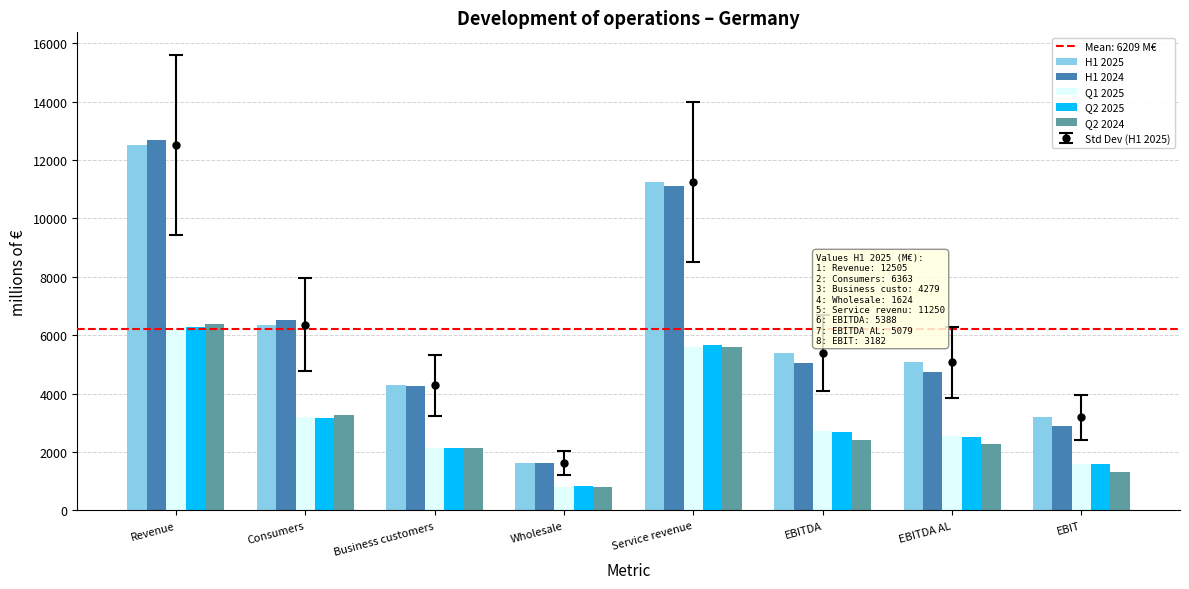

Between Service revenue and EBITDA AL, which is larger?

Service revenue